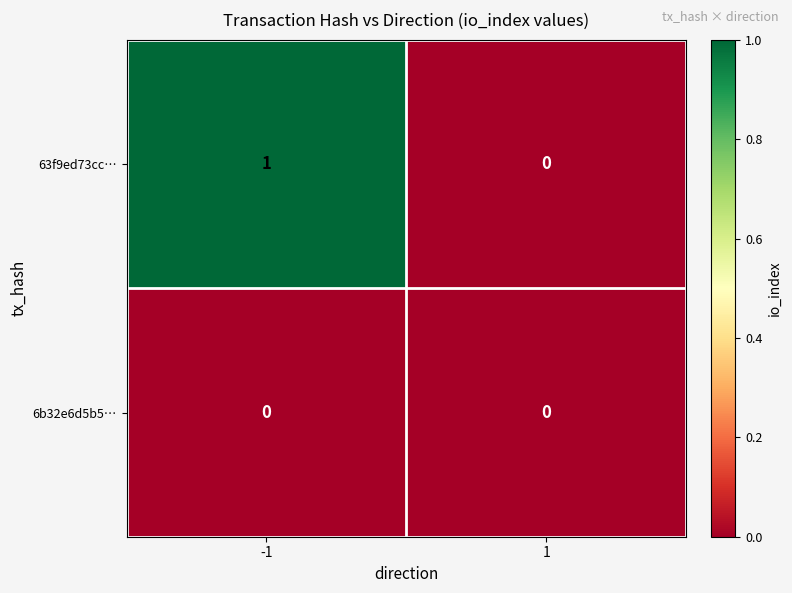

Reading right to left, transcribe all the data shown in this chart.

63f9ed73cc…: 1=0	-1=1
6b32e6d5b5…: 1=0	-1=0